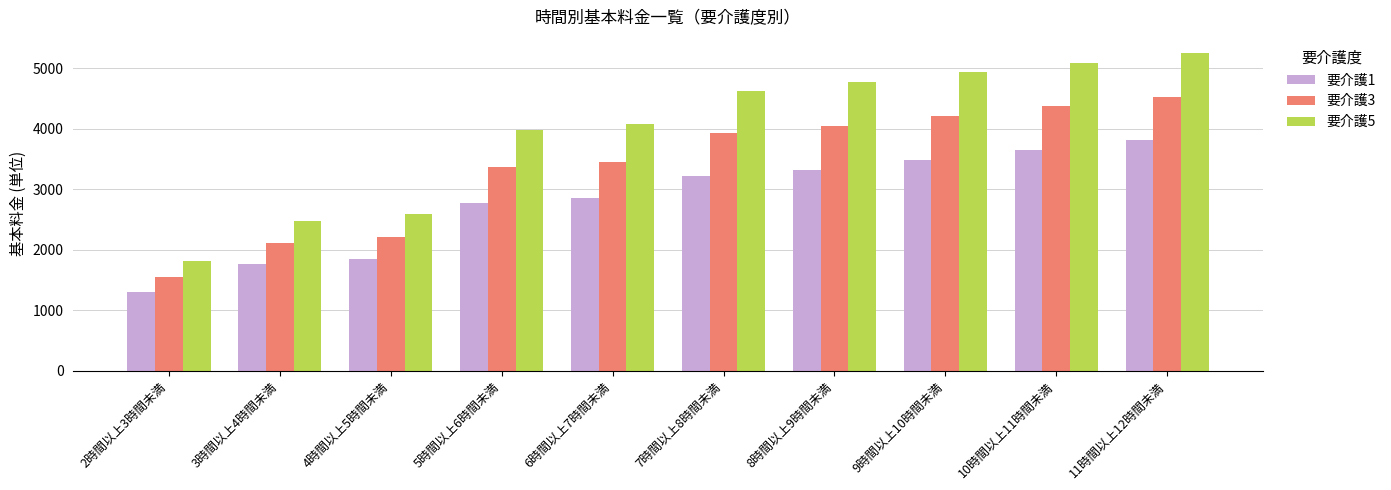

Rank the series at 8時間以上9時間未満 from highest to lowest value.

要介護5, 要介護3, 要介護1